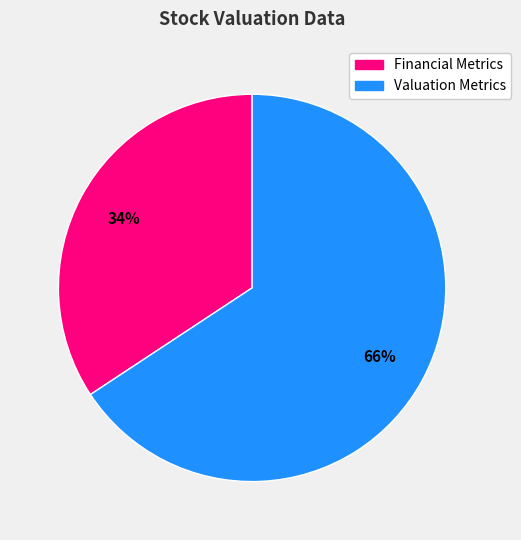

To the nearest percent, what is the average slice percentage?

50%